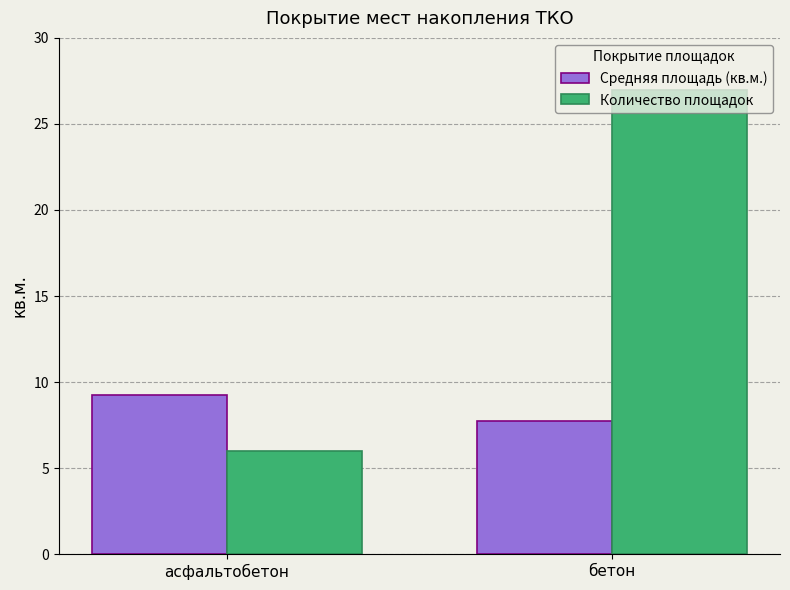

What is the minimum value for Средняя площадь (кв.м.)?

7.7